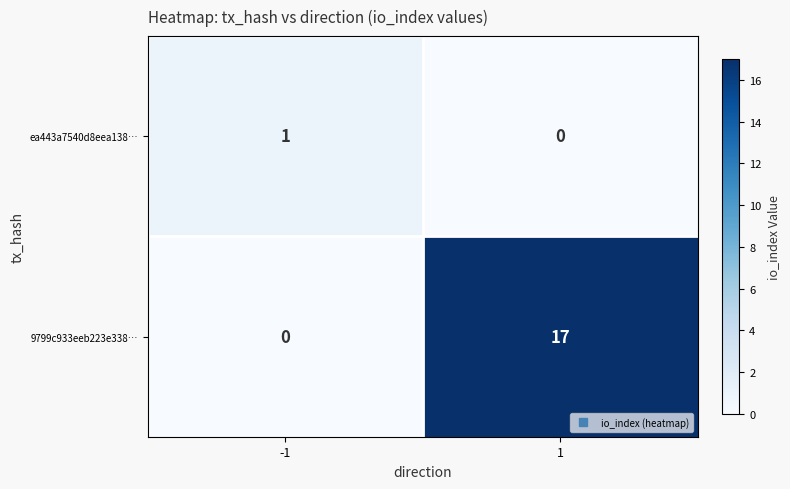

At which category is the sum across all series the highest?

1